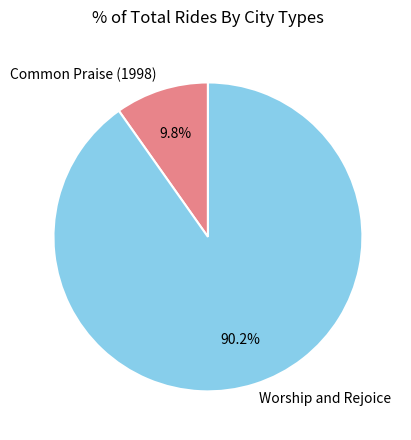

Which category has the smallest portion of the pie?

Common Praise (1998)